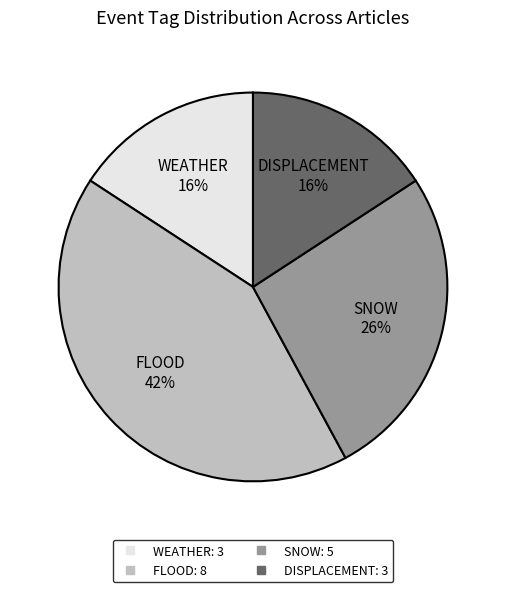

How many segments does this pie chart have?

4